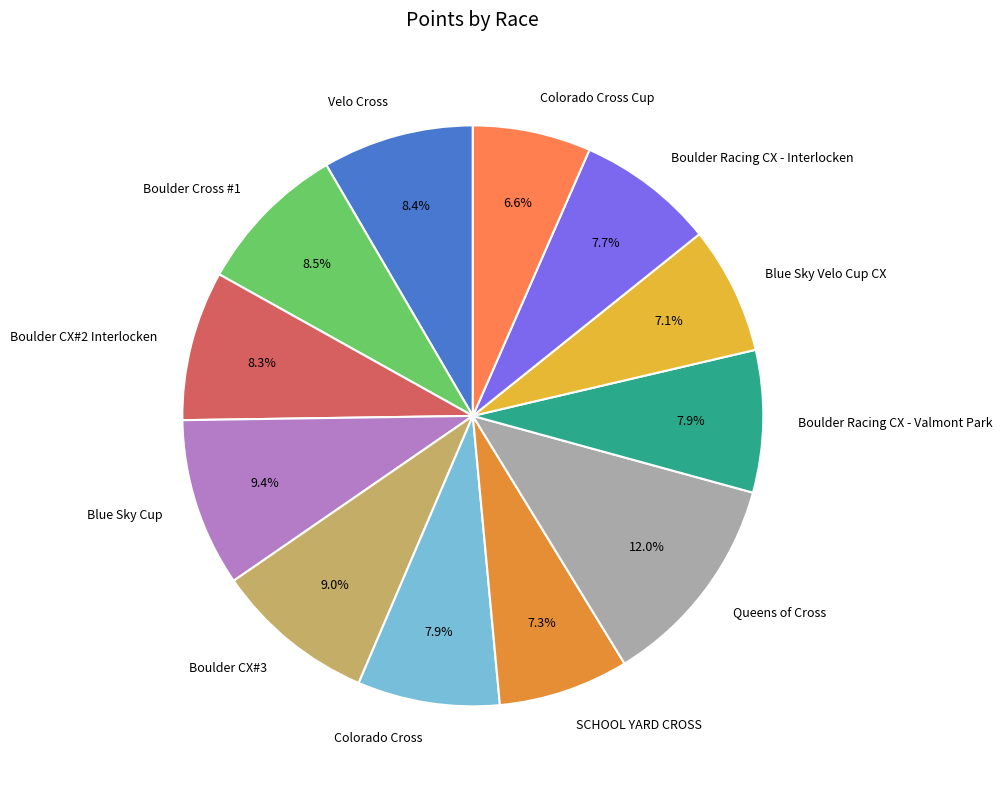

Which category has the biggest portion of the pie?

Queens of Cross